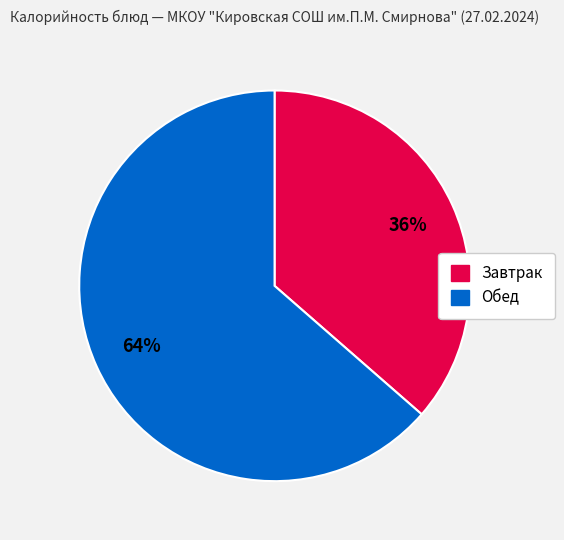

To the nearest percent, what is the average slice percentage?

50%